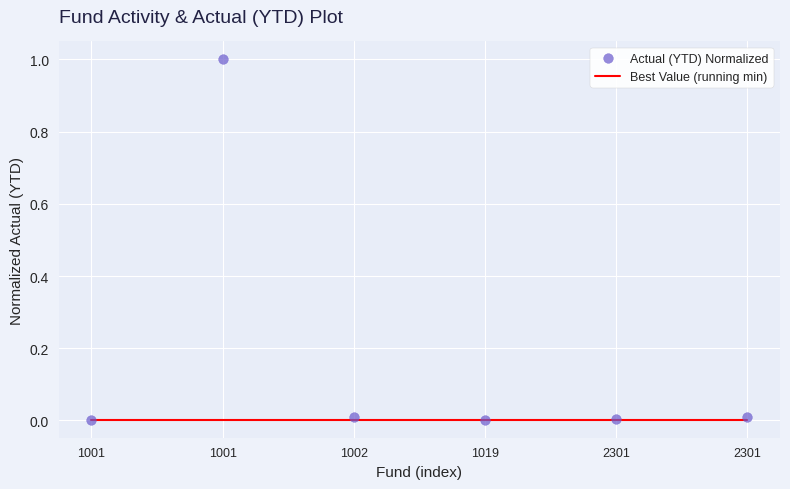

At which category is the sum across all series the highest?

1001